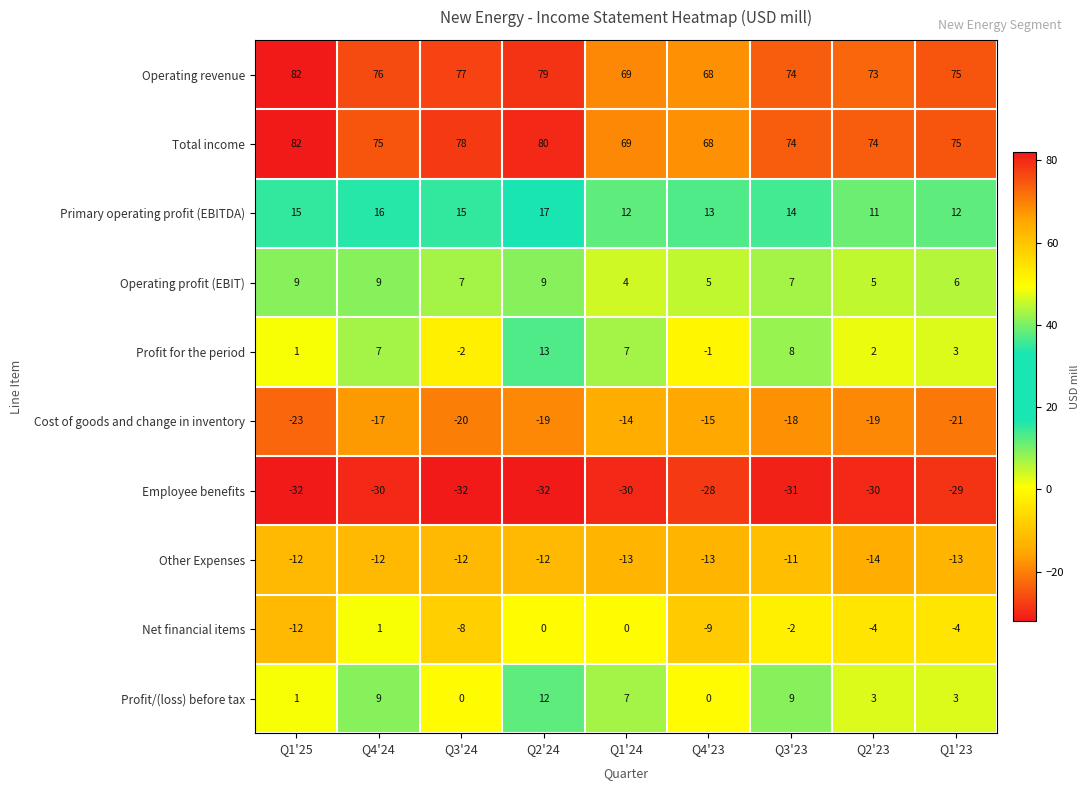

How many data points does each series have?

9